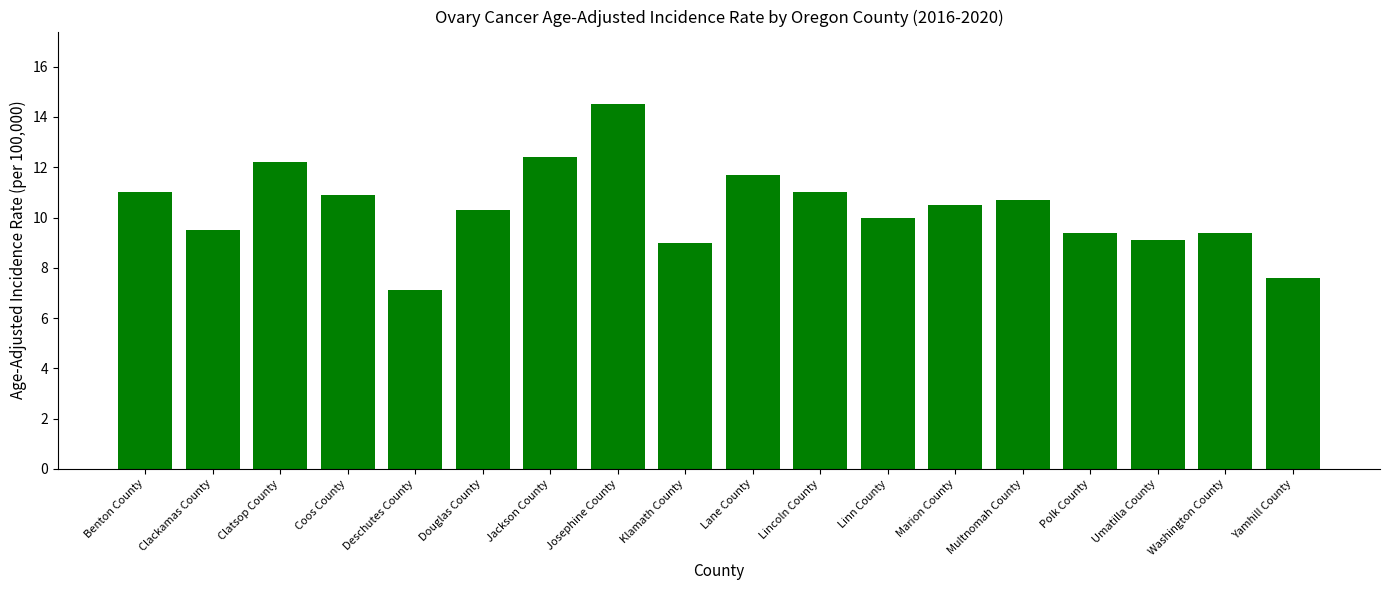

What is the greatest value displayed?

14.5